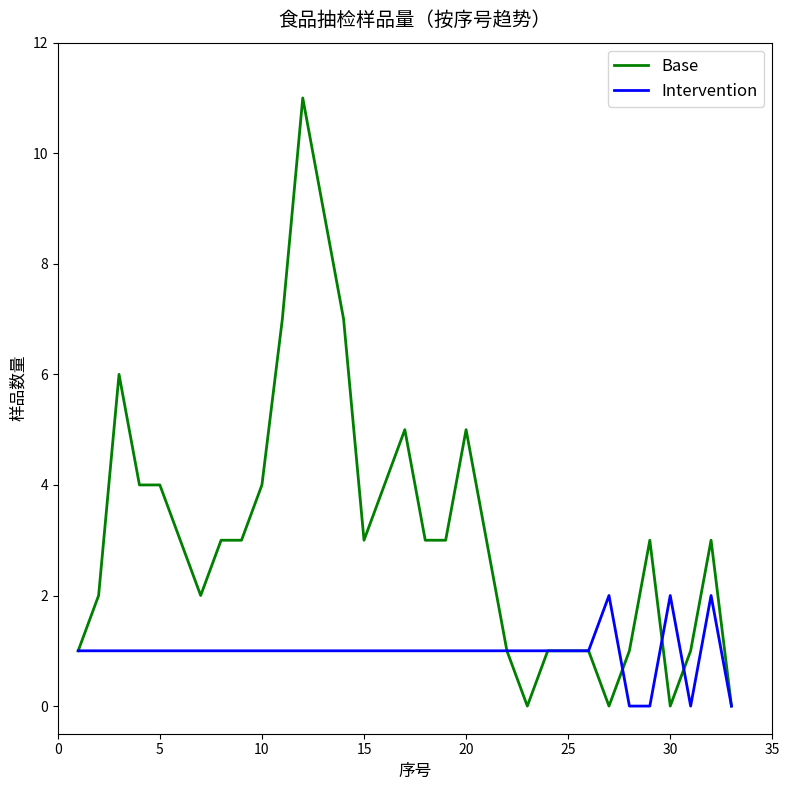

What is the sum of all Intervention values?

32